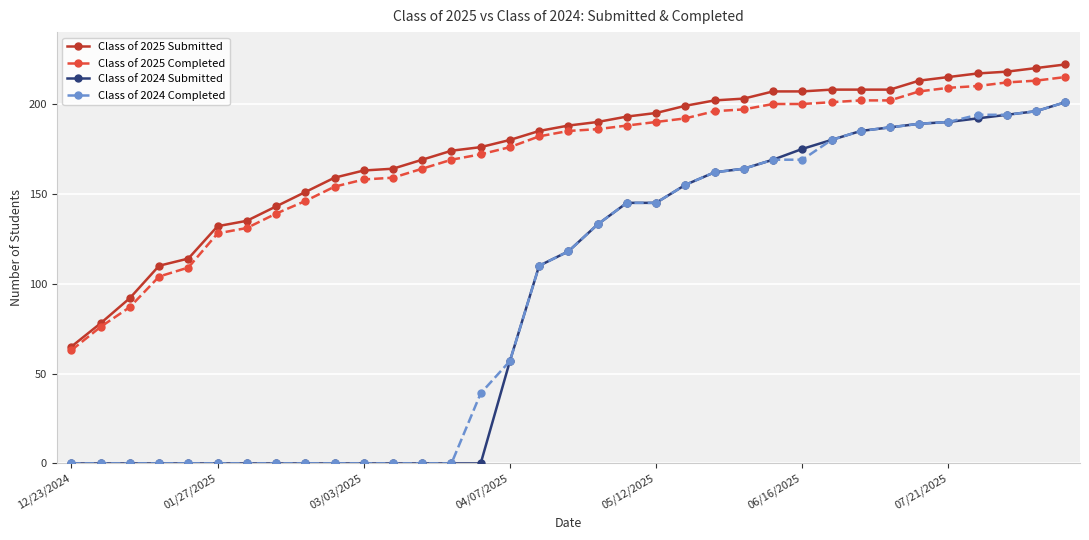

At how many categories does at least one series exceed 26?

35